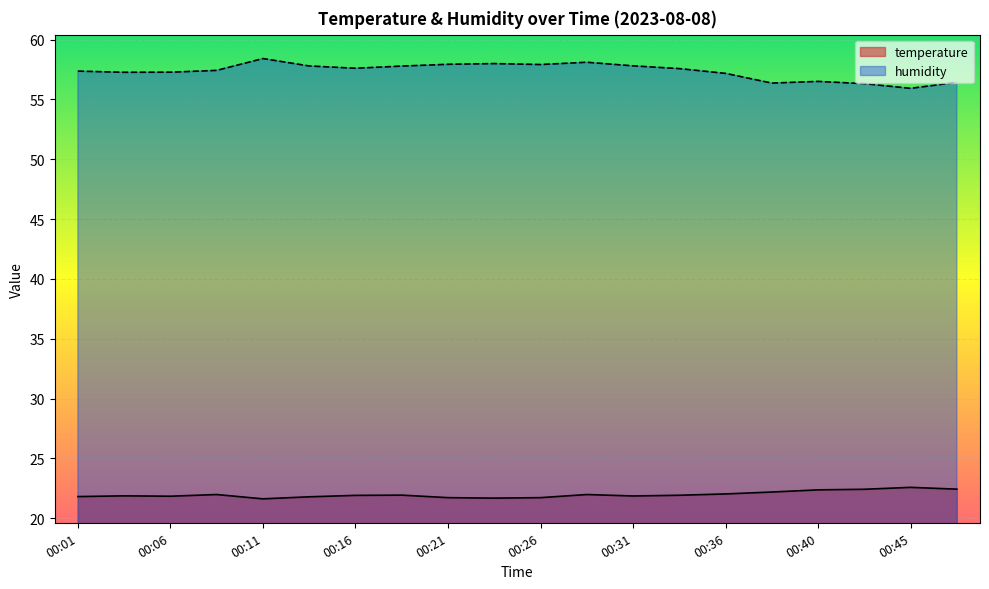

What is the total value across all series at 00:48?

78.8